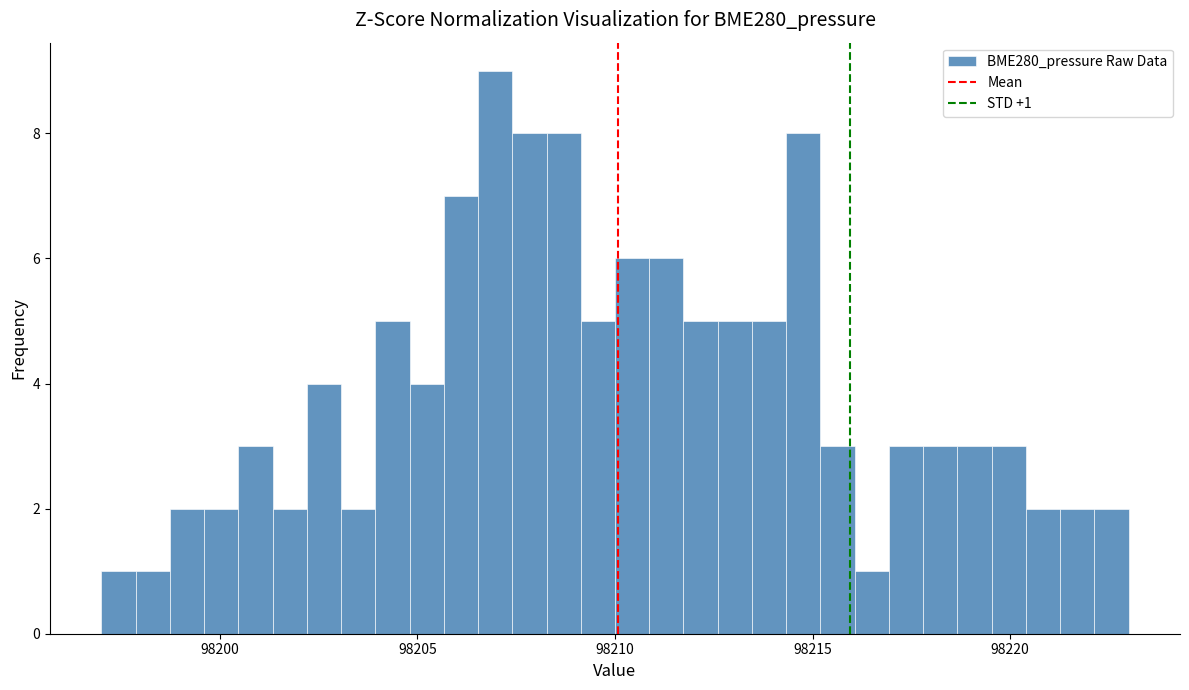

Read against the x-axis, roughly where is the centre of the tallest bar?

98207.0